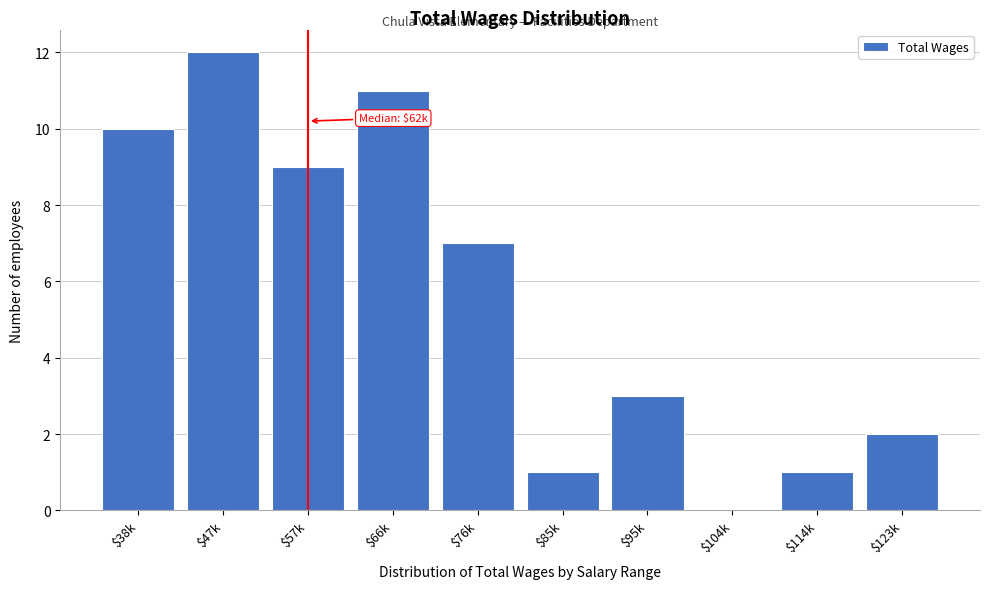

At which category does the chart reach its peak across all series?

$47k